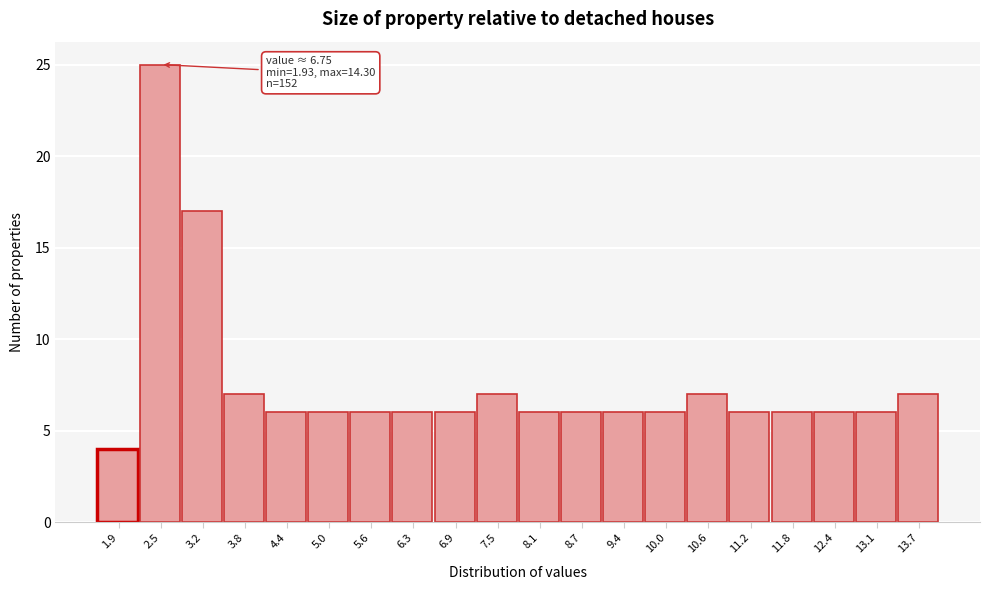

Reading left to right, what are all the values shown in this chart?

4	25	17	7	6	6	6	6	6	7	6	6	6	6	7	6	6	6	6	7